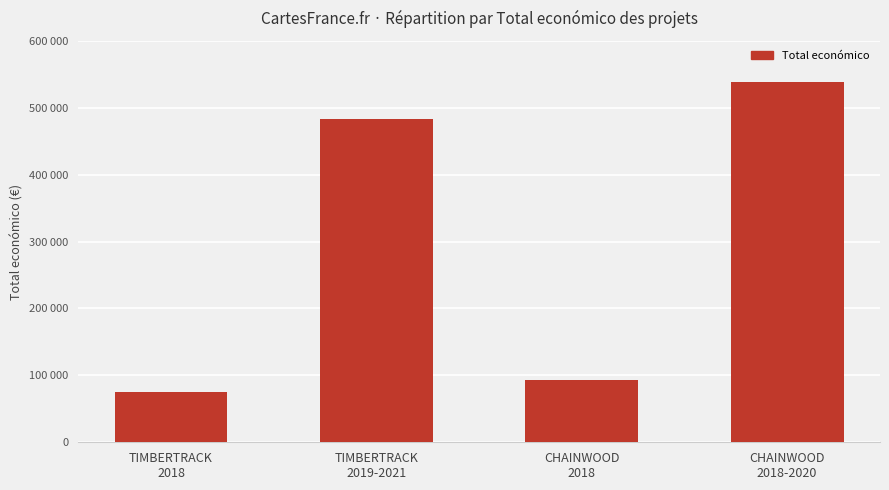

What is the value of the 2nd bar from the left?

483034